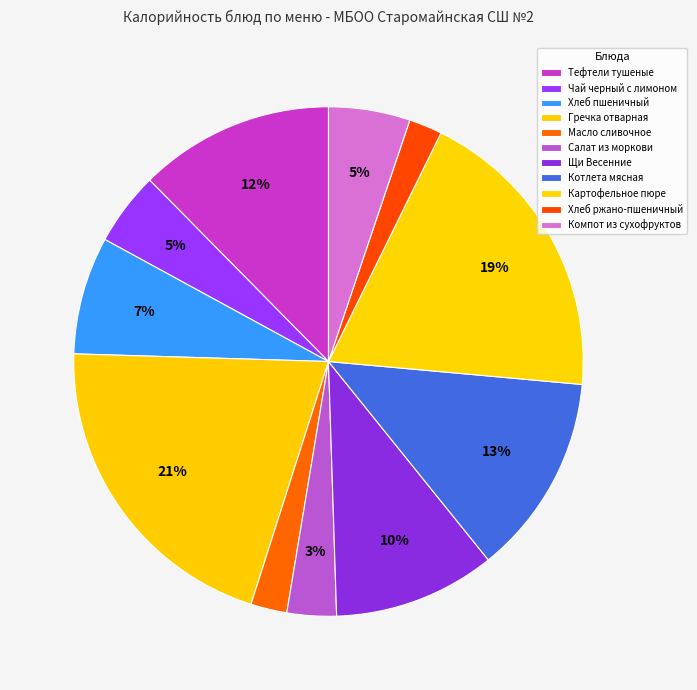

To the nearest percent, what is the difference between the Щи Весенние and Картофельное пюре slice percentages?

9%